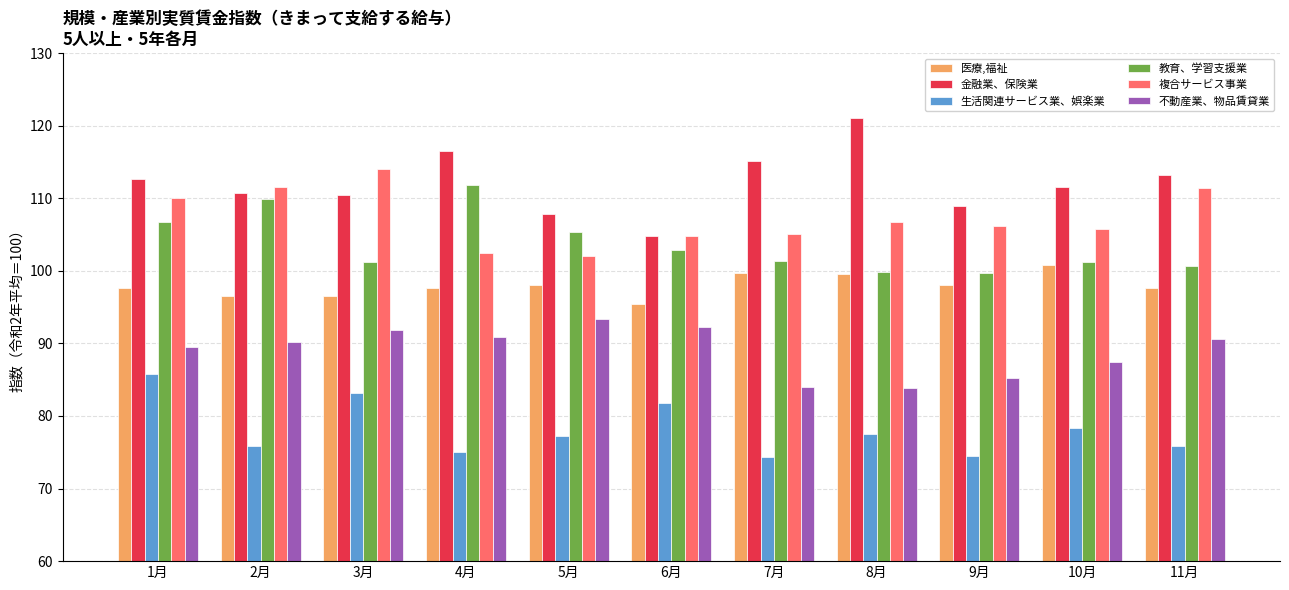

Is it true that 金融業、保険業 equals 181.1 at 11月?

False